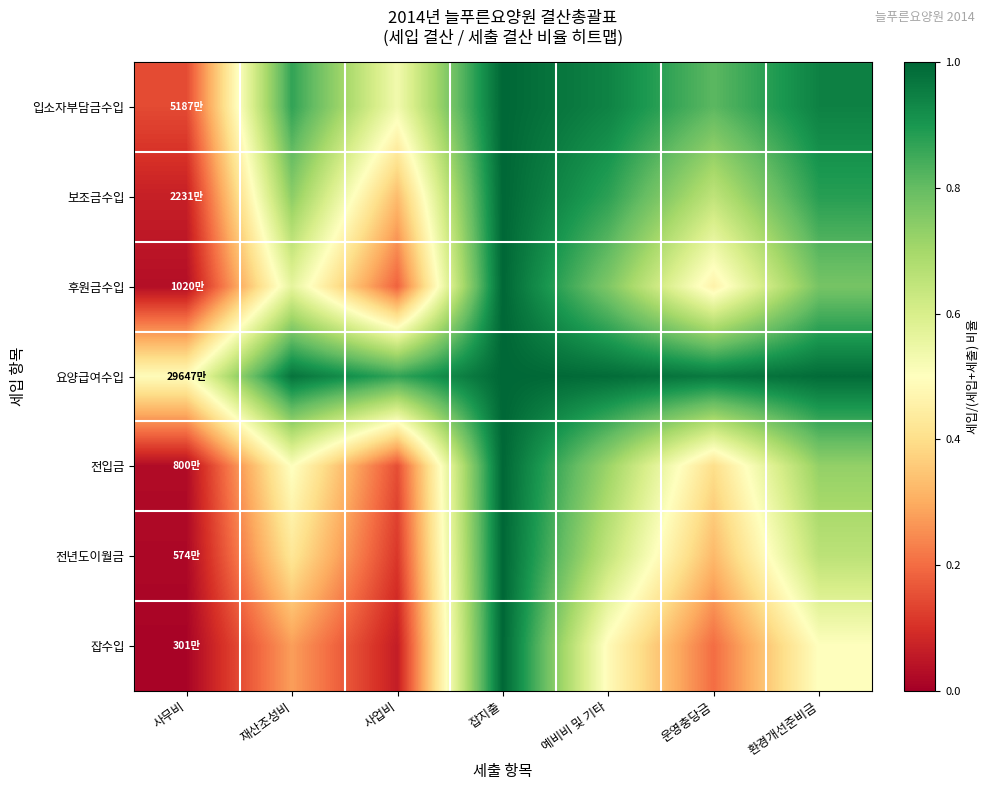

Reading left to right, what are all the values shown in this chart?

입소자부담금수입: 사무비=0.1	재산조성비=0.9	사업비=0.5	잡지출=1.0	예비비 및 기타=0.9	운영충당금=0.8	환경개선준비금=0.9
보조금수입: 사무비=0.1	재산조성비=0.7	사업비=0.3	잡지출=1.0	예비비 및 기타=0.9	운영충당금=0.7	환경개선준비금=0.9
후원금수입: 사무비=0.0	재산조성비=0.6	사업비=0.2	잡지출=1.0	예비비 및 기타=0.8	운영충당금=0.5	환경개선준비금=0.8
요양급여수입: 사무비=0.5	재산조성비=1.0	사업비=0.9	잡지출=1.0	예비비 및 기타=1.0	운영충당금=1.0	환경개선준비금=1.0
전입금: 사무비=0.0	재산조성비=0.5	사업비=0.2	잡지출=1.0	예비비 및 기타=0.7	운영충당금=0.4	환경개선준비금=0.7
전년도이월금: 사무비=0.0	재산조성비=0.4	사업비=0.1	잡지출=1.0	예비비 및 기타=0.6	운영충당금=0.3	환경개선준비금=0.7
잡수입: 사무비=0.0	재산조성비=0.3	사업비=0.1	잡지출=1.0	예비비 및 기타=0.5	운영충당금=0.2	환경개선준비금=0.5